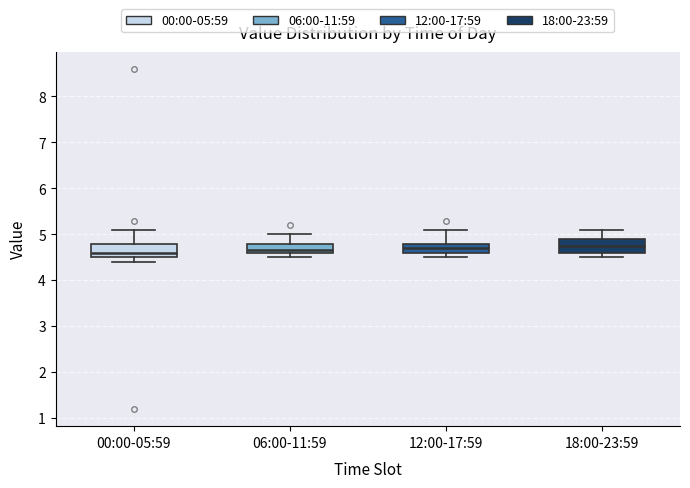

Reading left to right, transcribe this box plot: for each box, give where its median line is, the range the box spans, and where its two whiskers end, as read against the y-axis. The values are not printed on the chart, so give them approximately, as read against the axis.

00:00-05:59: median 4.6, box 4.5 to 4.8, whiskers 4.4 to 5.1
06:00-11:59: median 4.7, box 4.6 to 4.8, whiskers 4.5 to 5.0
12:00-17:59: median 4.7, box 4.6 to 4.8, whiskers 4.5 to 5.1
18:00-23:59: median 4.8, box 4.6 to 4.9, whiskers 4.5 to 5.1